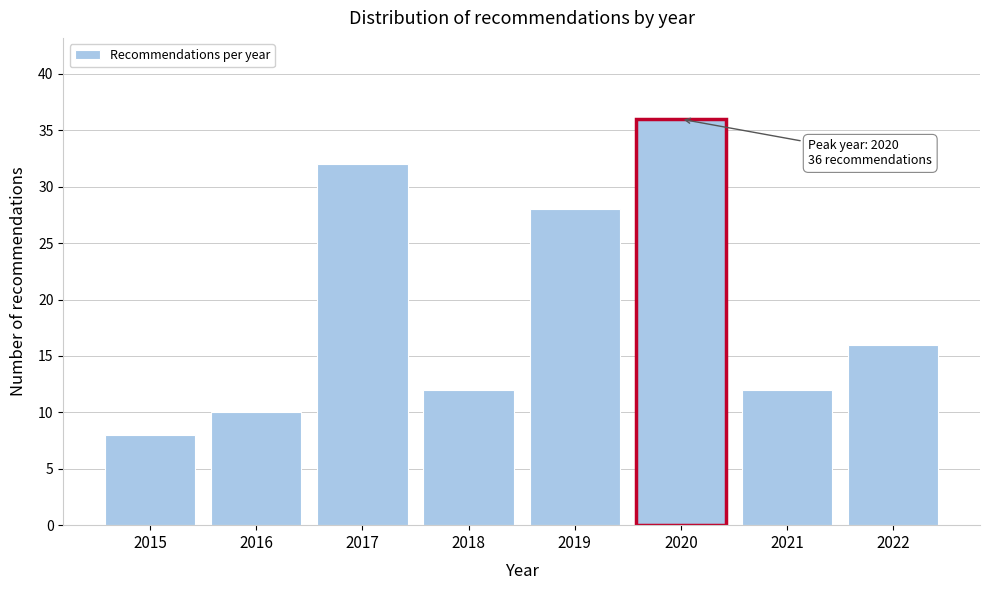

Reading left to right, list all the values displayed in this chart.

8	10	32	12	28	36	12	16